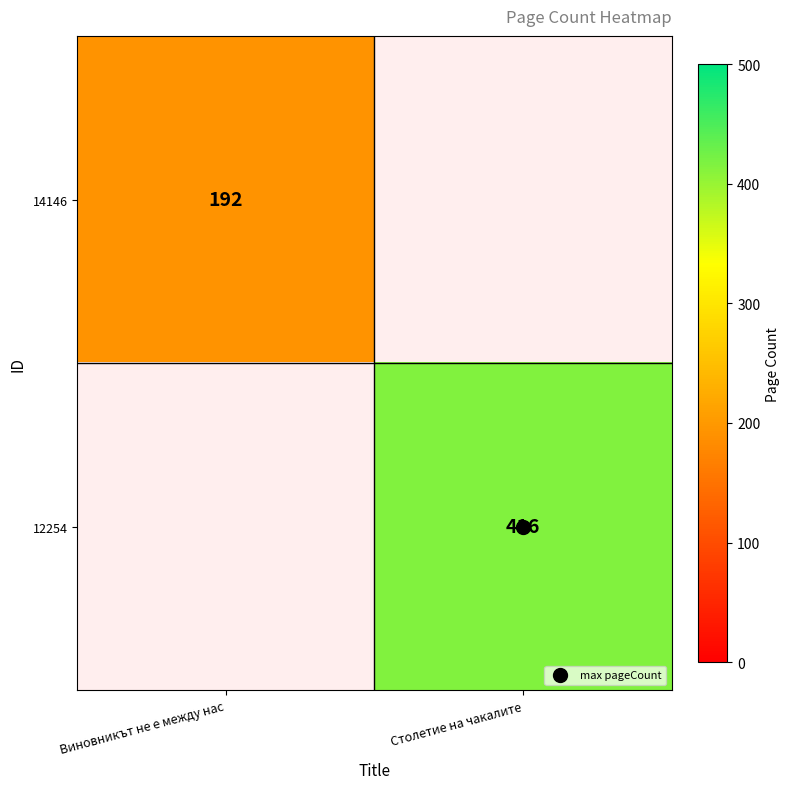

Is it true that 14146 equals 192.0 at Виновникът не е между нас?

True